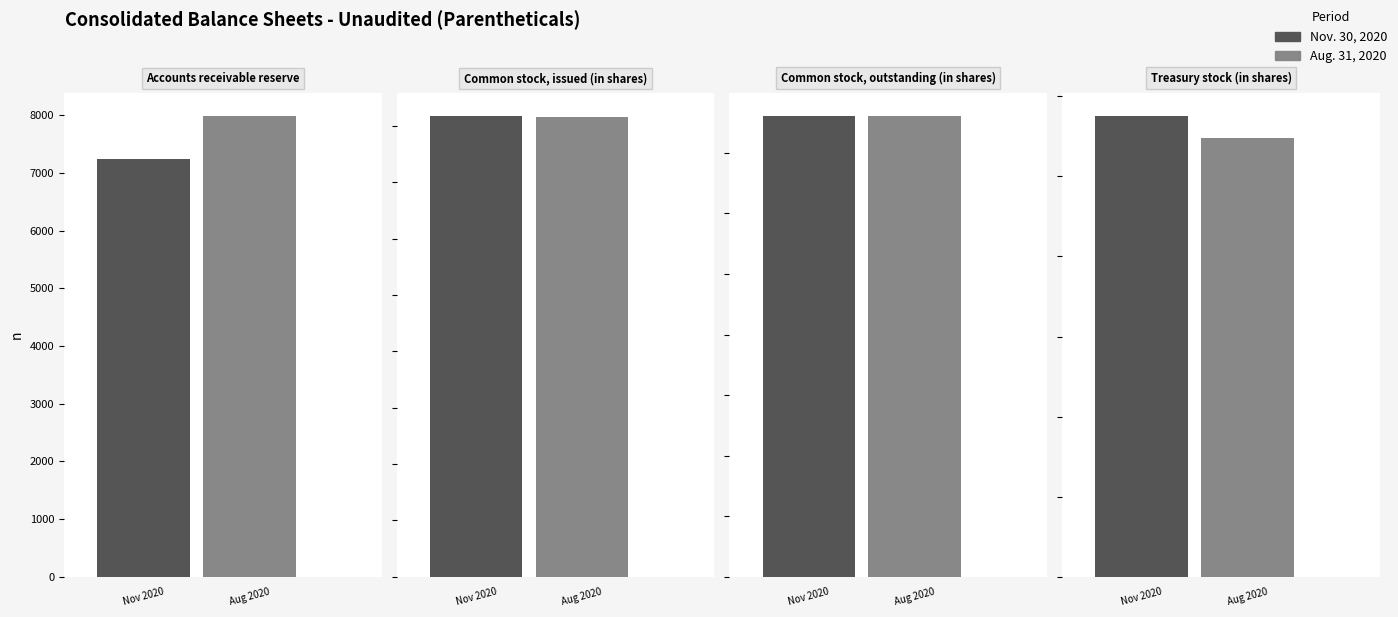

Reading left to right, extract all data points from this chart.

Nov. 30, 2020: Accounts receivable reserve=7252	Common stock, issued (in shares)=40884113	Common stock, outstanding (in shares)=38008129	Treasury stock (in shares)=2875984
Aug. 31, 2020: Accounts receivable reserve=7987	Common stock, issued (in shares)=40767708	Common stock, outstanding (in shares)=38030252	Treasury stock (in shares)=2737456